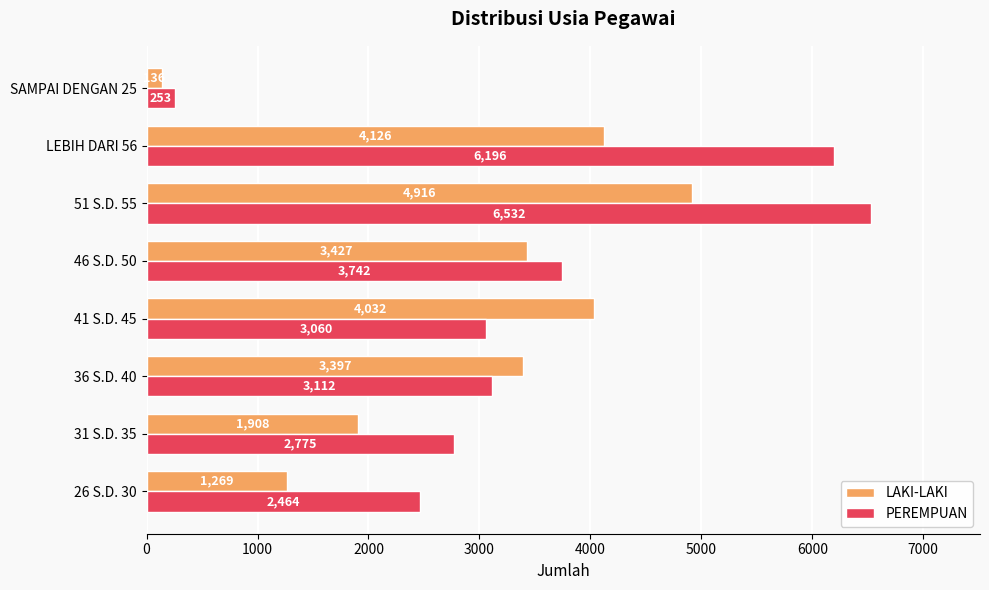

At how many categories does at least one series exceed 3322?

5